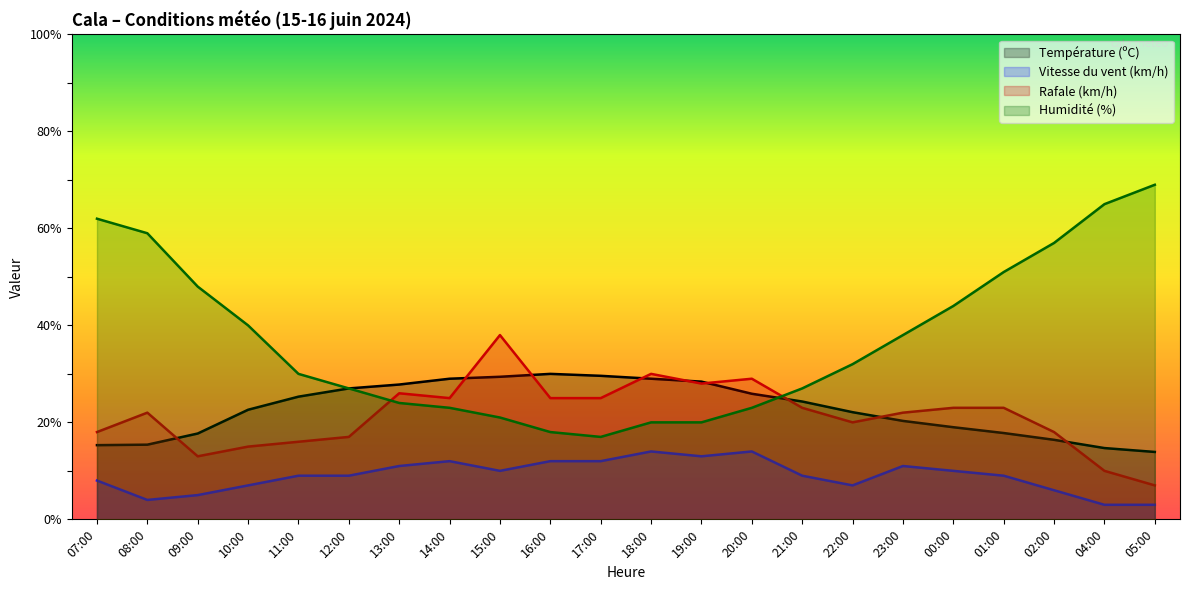

What is the value of the Vitesse du vent (km/h) point at the 18th from the left?

10.0